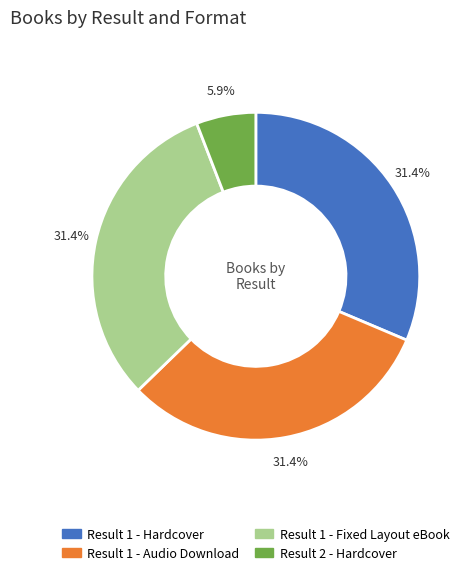

Count the number of slices in the pie.

4